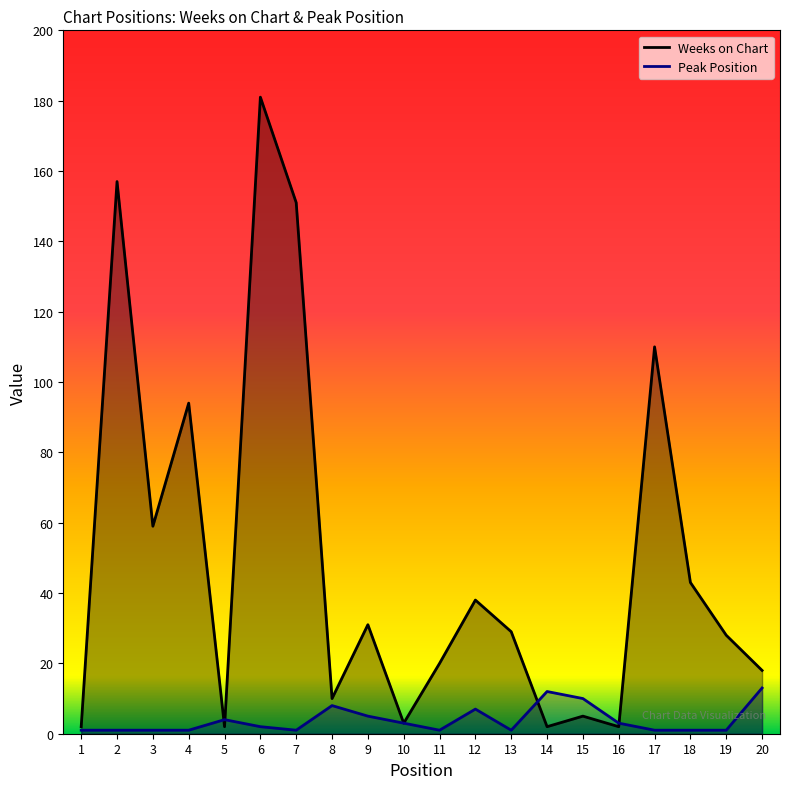

What is the minimum value for Peak Position?

1